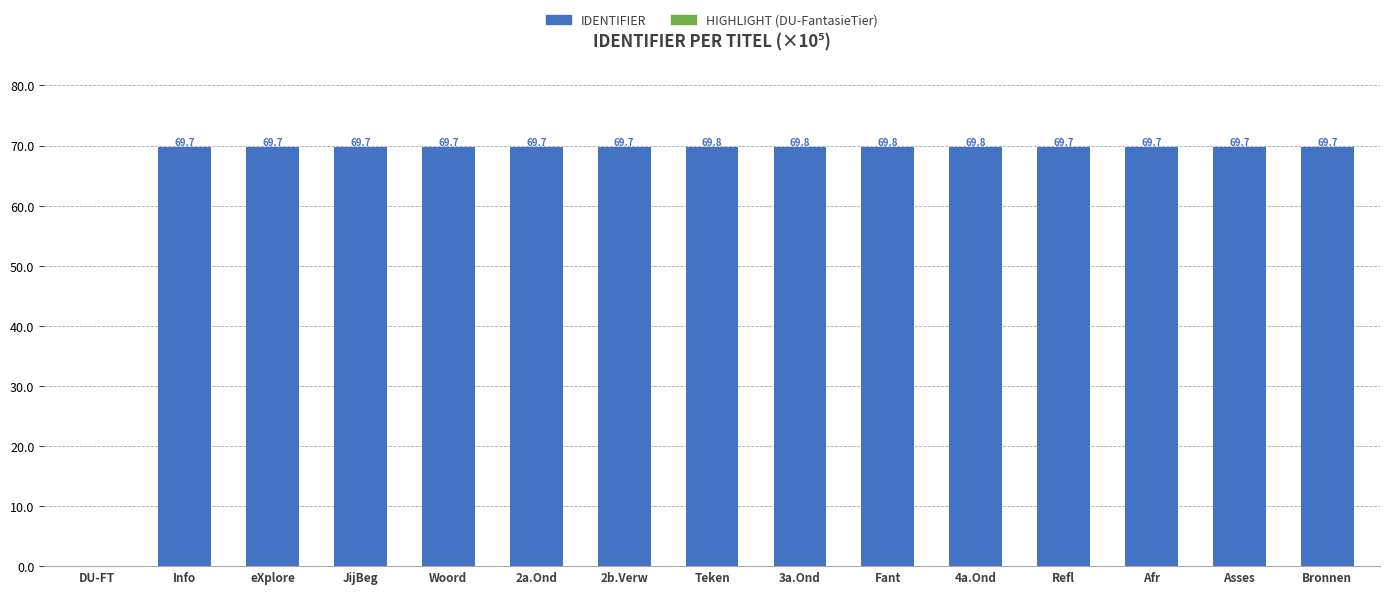

Is it true that the value at Refl is 21.5?

False